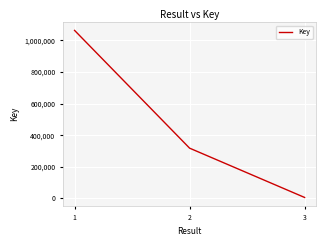

How many lines are shown in the chart?

1